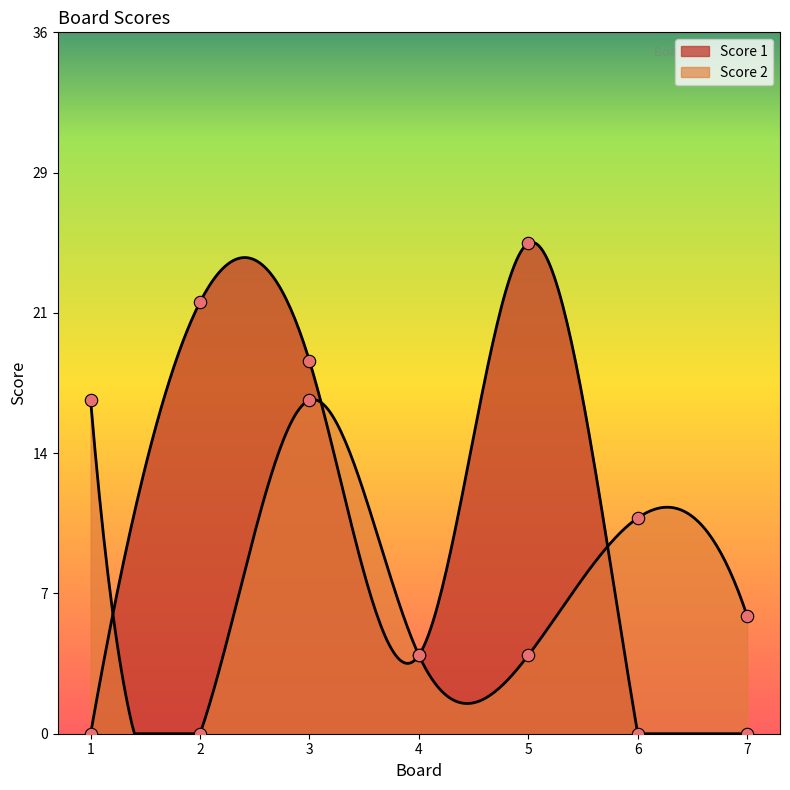

Which series has the largest Y range (max minus min)?

Score 1